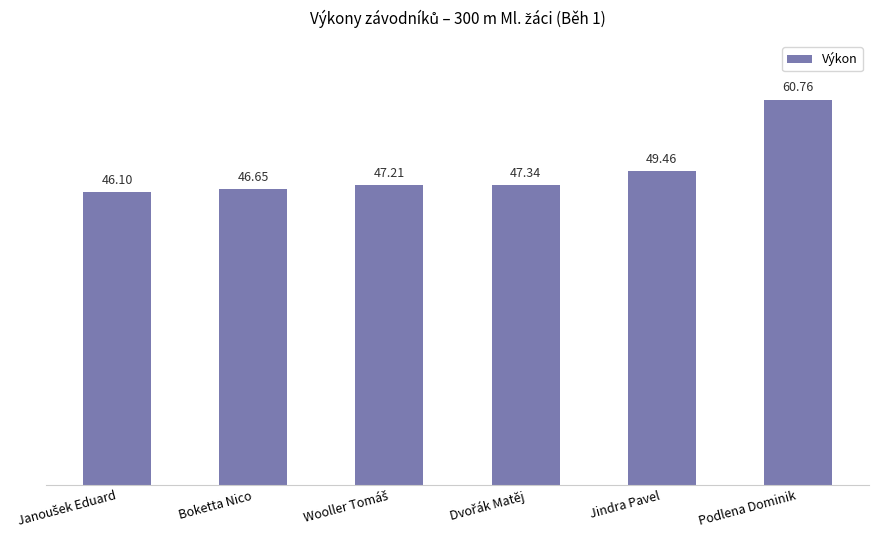

What is the difference between the maximum and minimum values?

14.7